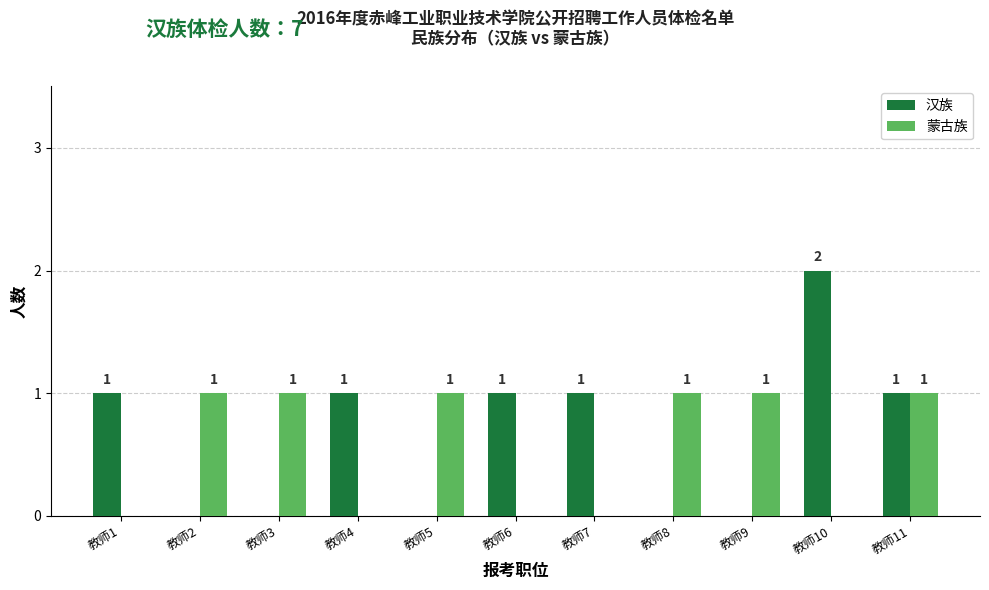

What is the sum of all 蒙古族 values?

6